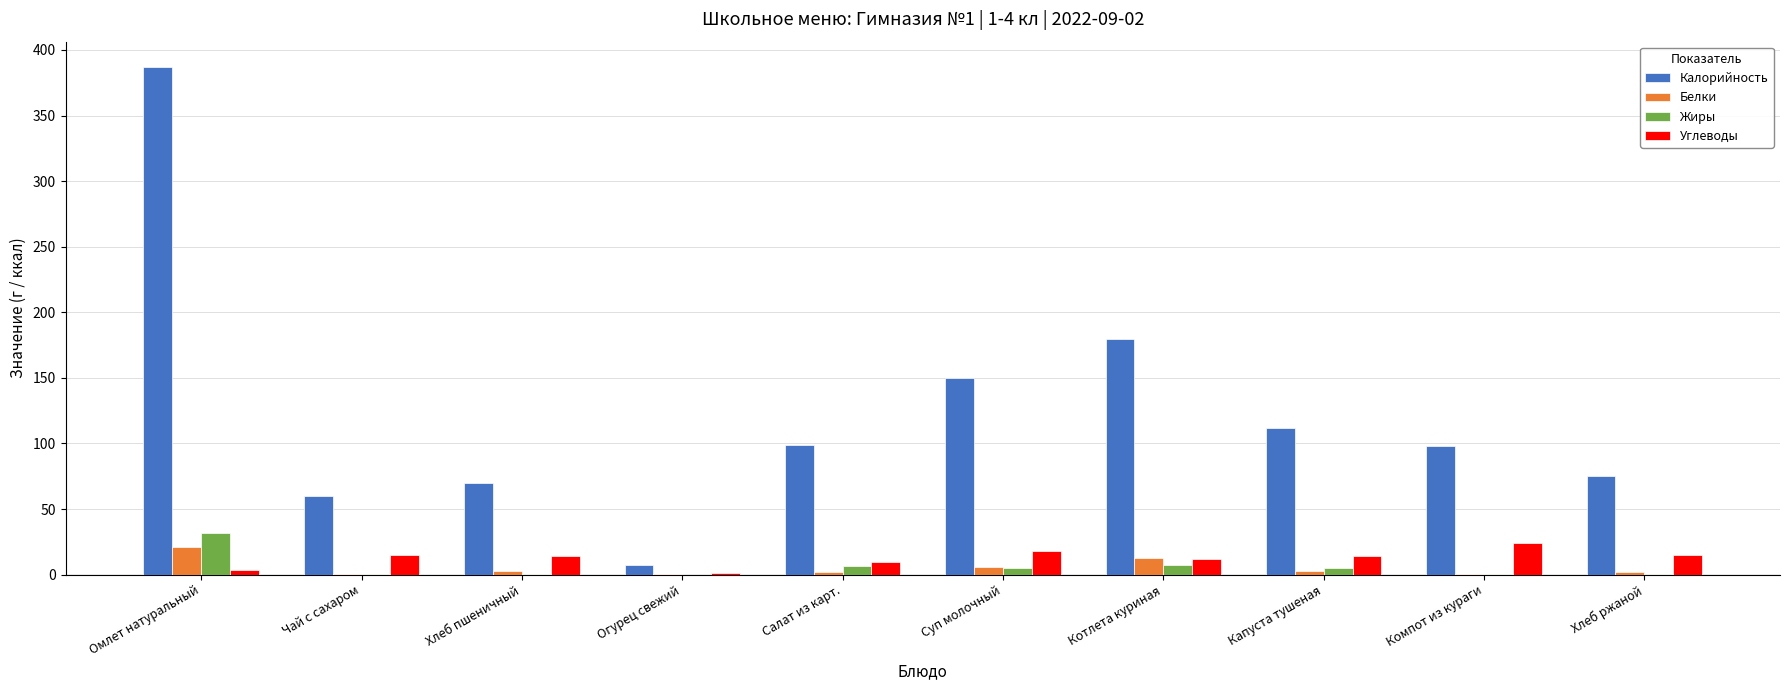

At which category is the sum across all series the highest?

Омлет натуральный